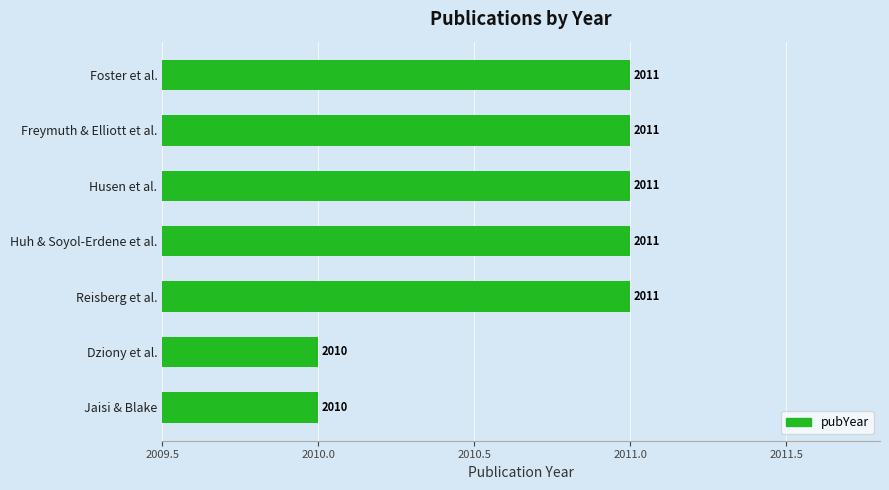

What is the average value?

2011